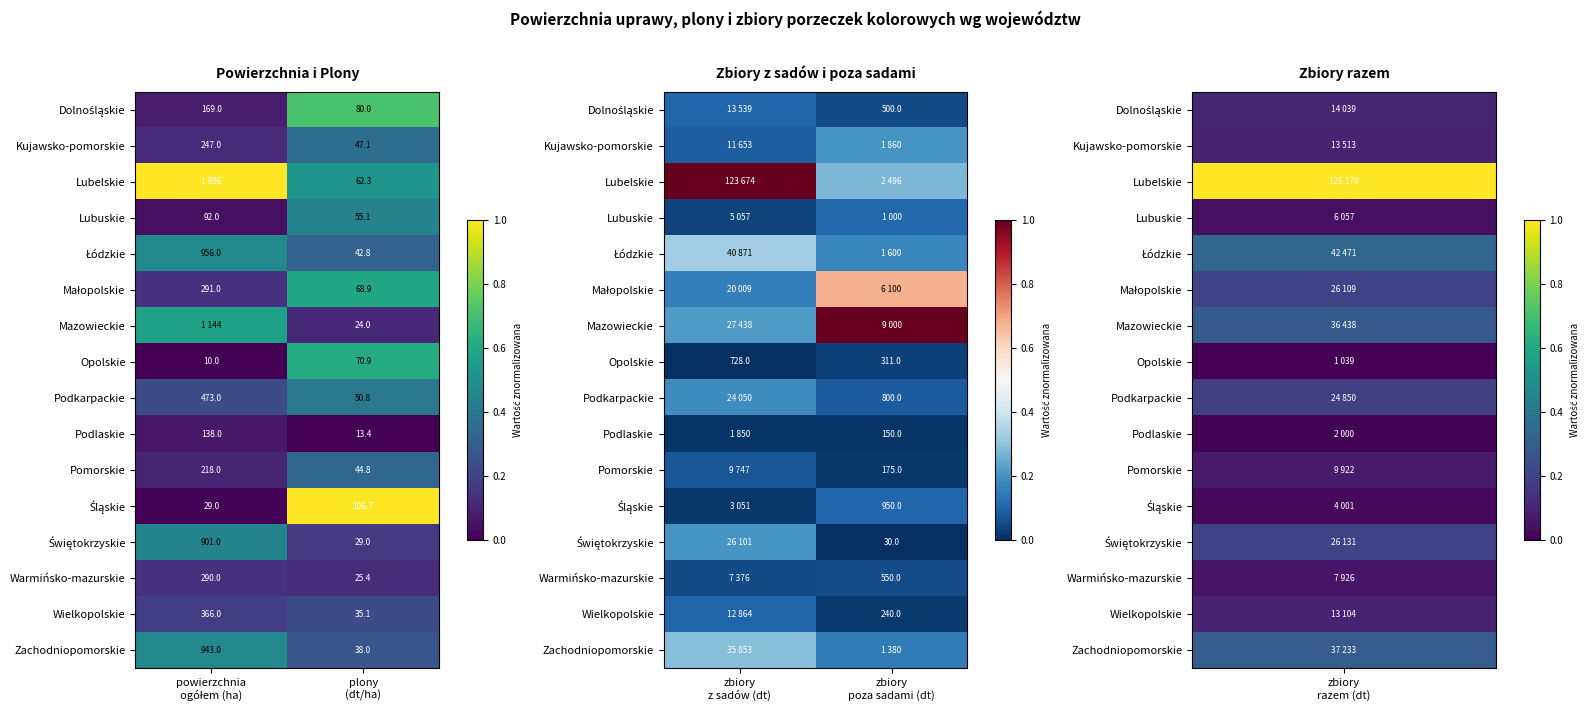

True or false: Małopolskie has a value of 1.2 at zbiory poza sadami (dt).

False